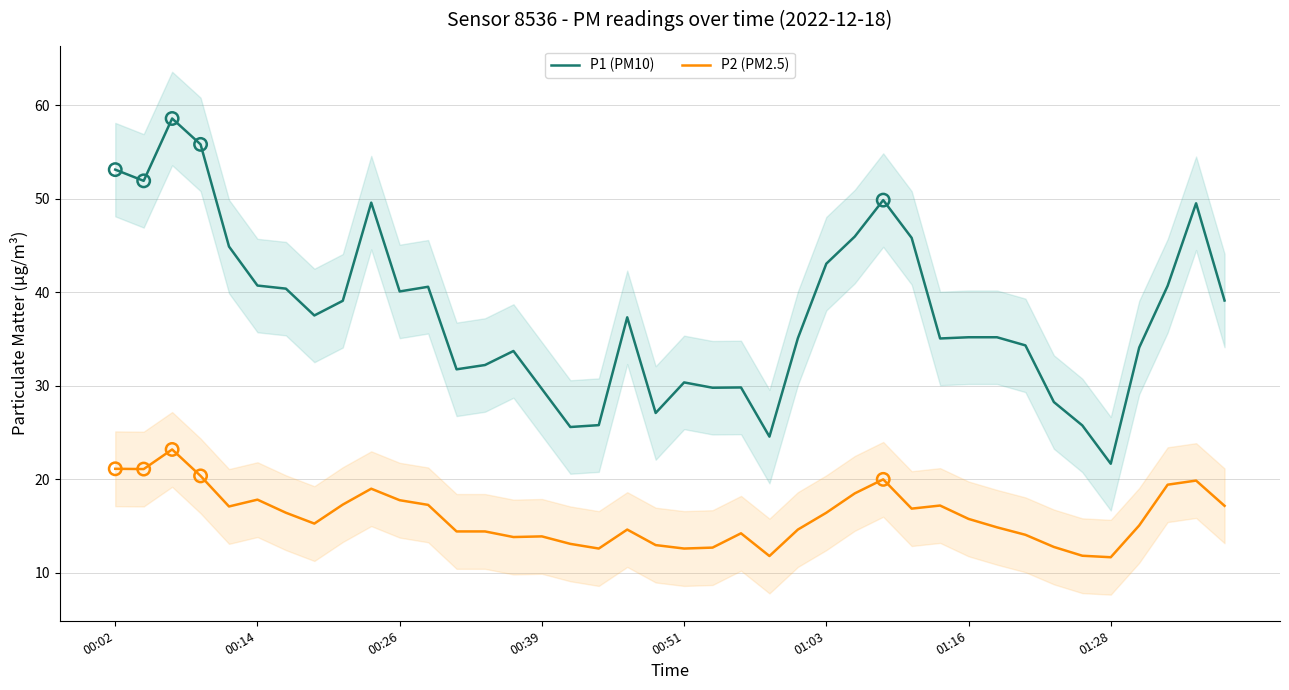

Which series contains the highest Y value?

P1 (PM10)